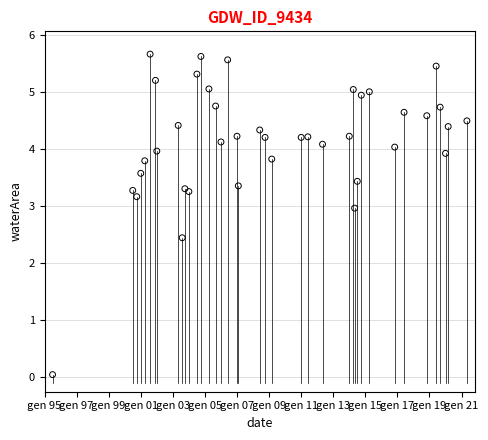

What Y value in the scatter plot is closest to 2?

2.4